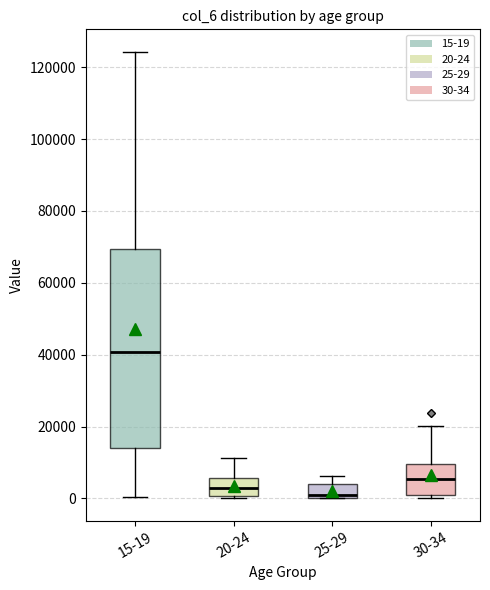

Which box is the tallest, from its lower edge to its upper edge?

15-19